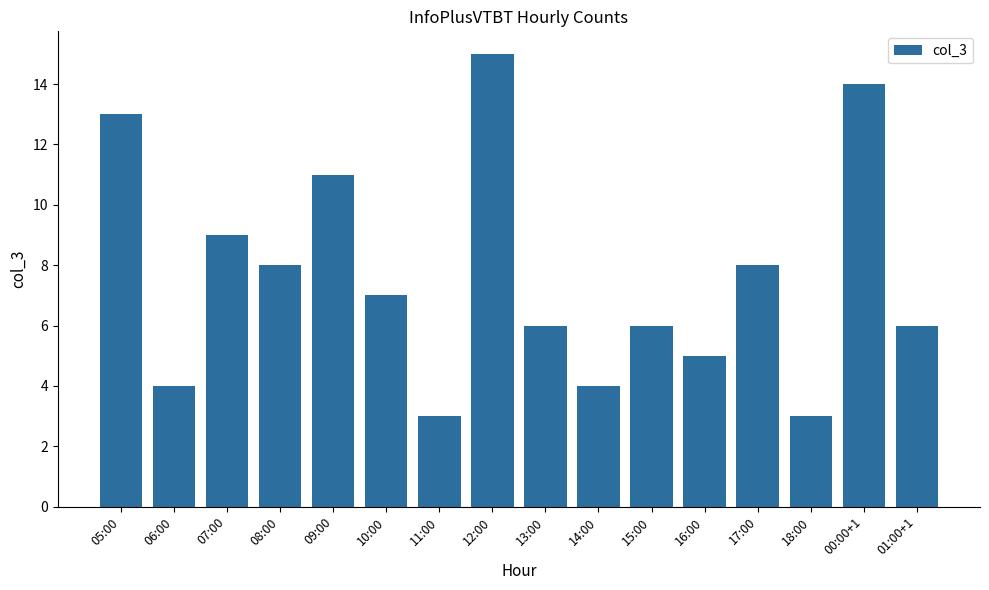

What is the value of the 5th bar from the left?

11